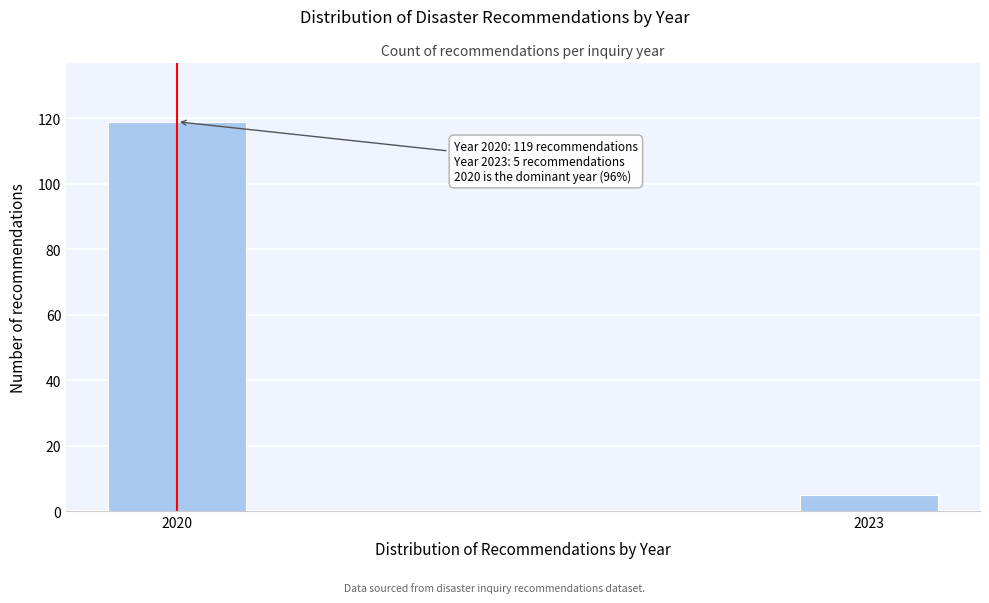

Reading right to left, what are all the values shown in this chart?

5	119